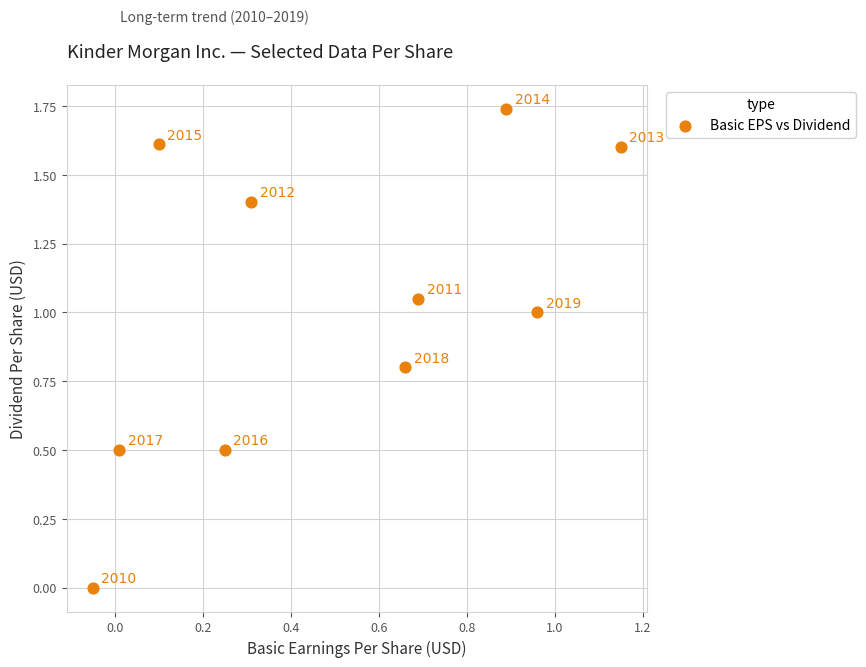

What is the range of X values (max minus min)?

1.2